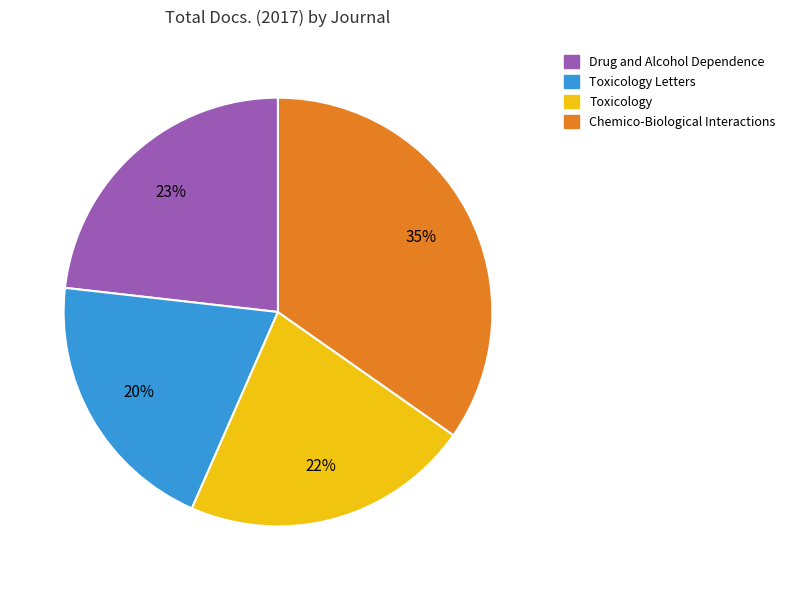

Is Drug and Alcohol Dependence the majority of the pie?

No